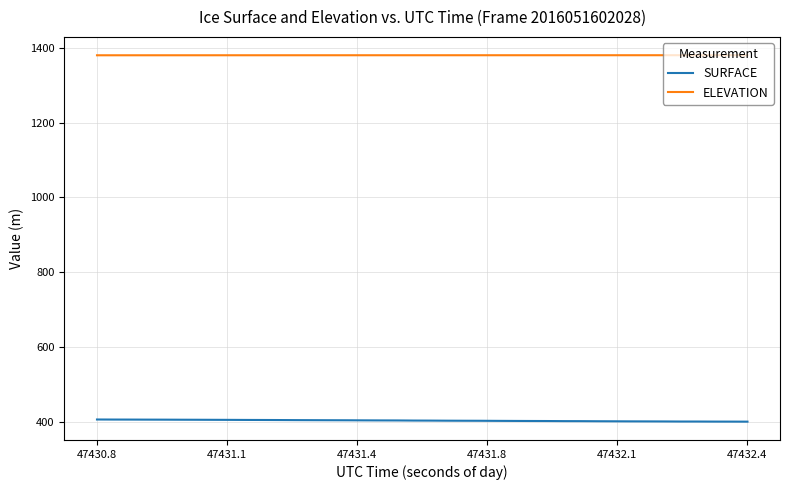

Which series has the largest total across all categories?

ELEVATION